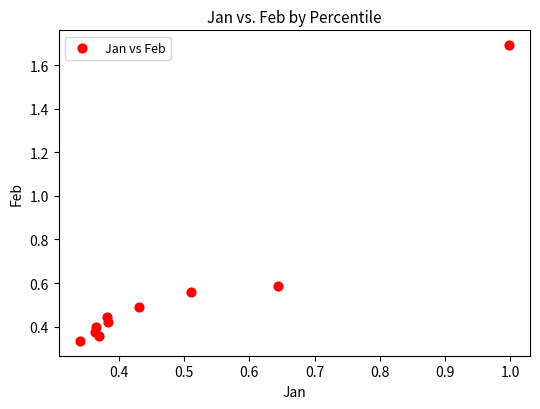

What is the average X value?

0.5